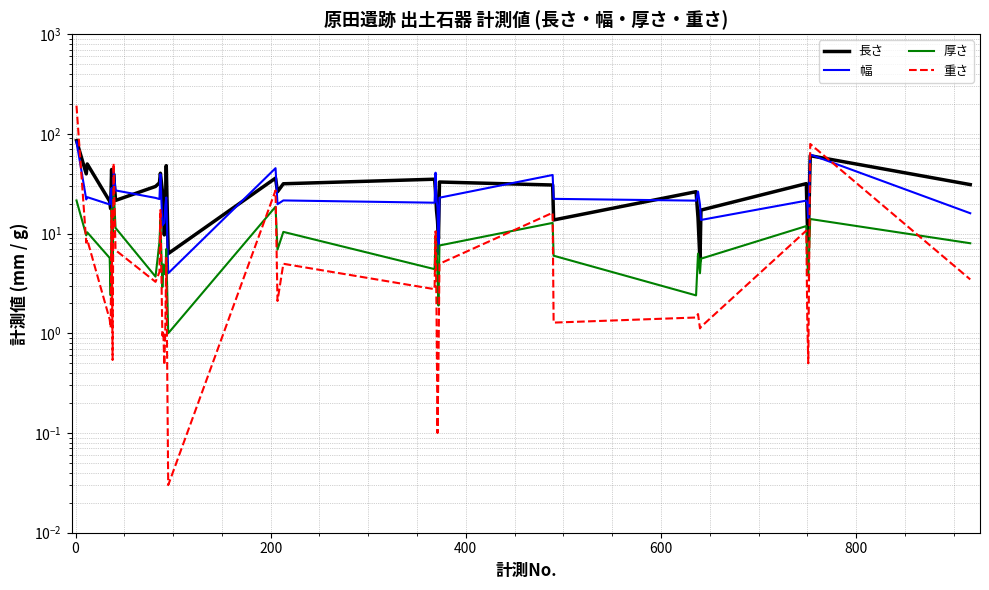

Is the value of 長さ at 0 greater than the value of 厚さ at 27?

Yes